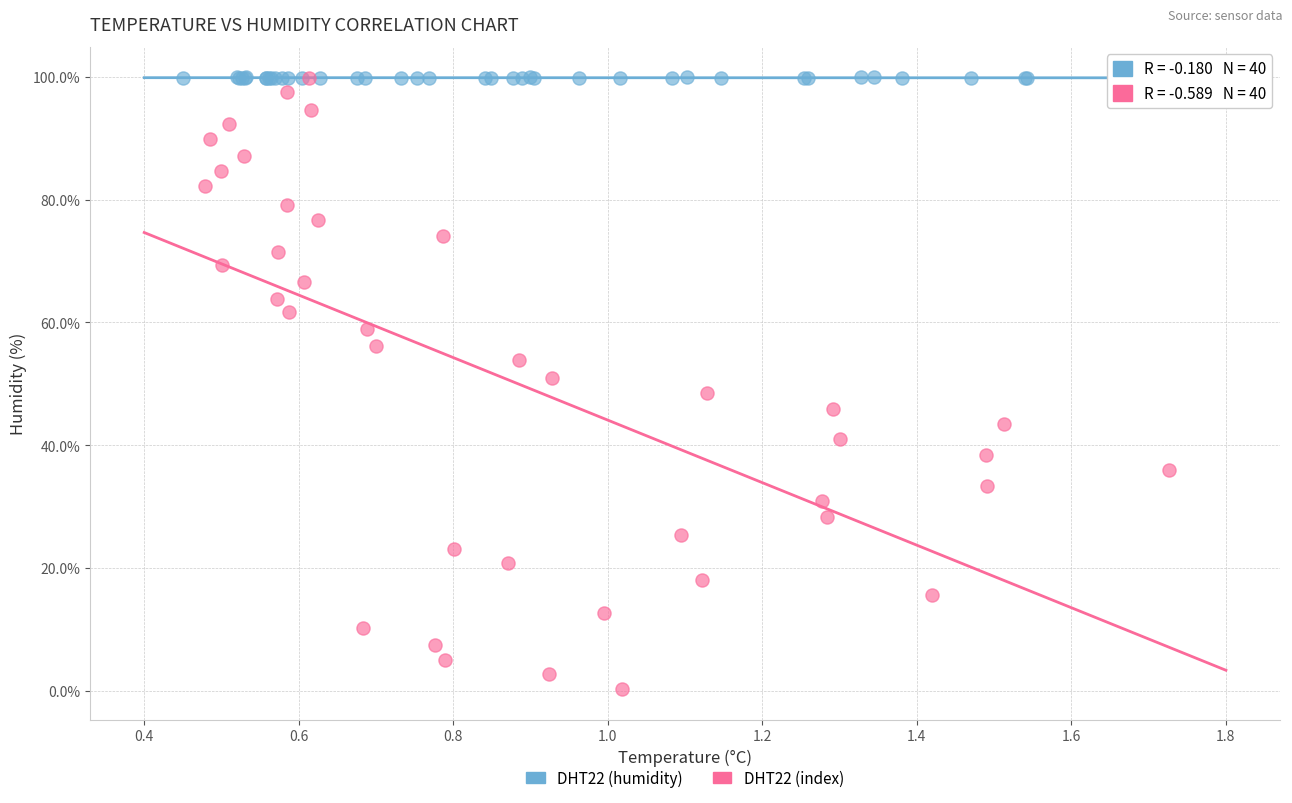

Which series contains the lowest Y value?

DHT22 (index)